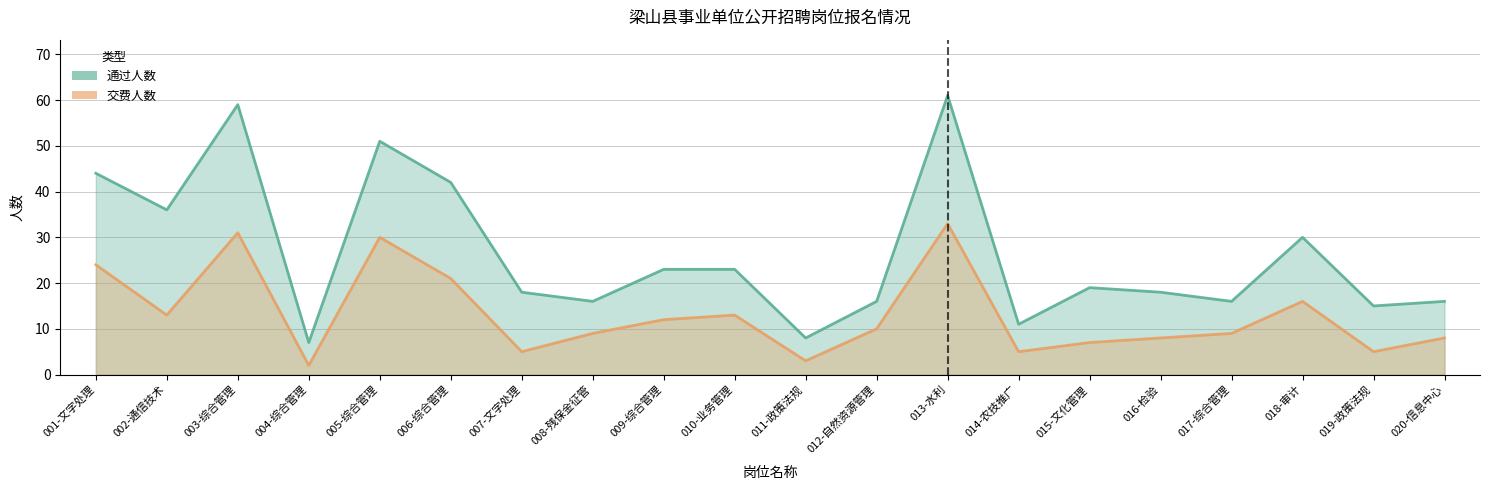

True or false: 交费人数 and 通过人数 intersect in this chart.

False